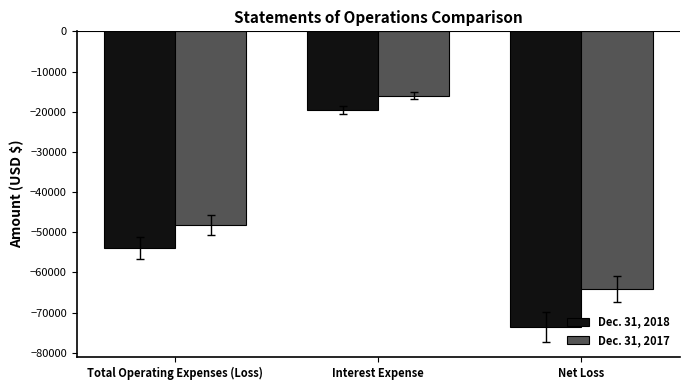

What is the difference between the maximum and second lowest values in the Dec. 31, 2018 series?

34423